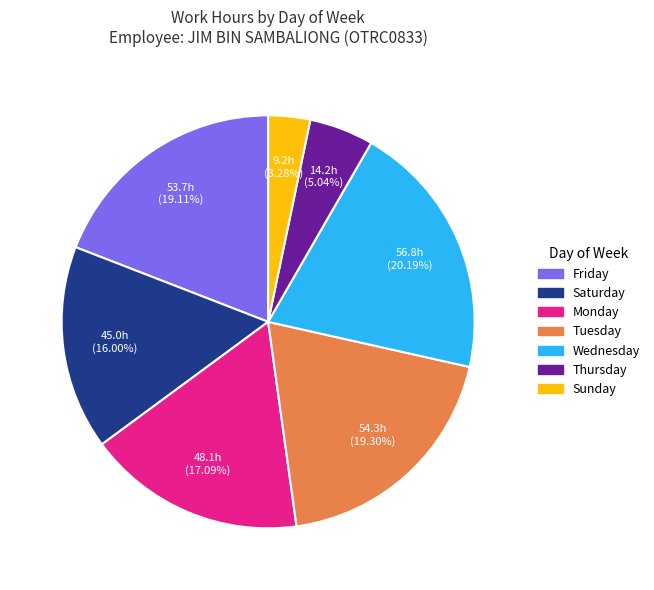

Is there any slice that represents more than half of the pie?

No